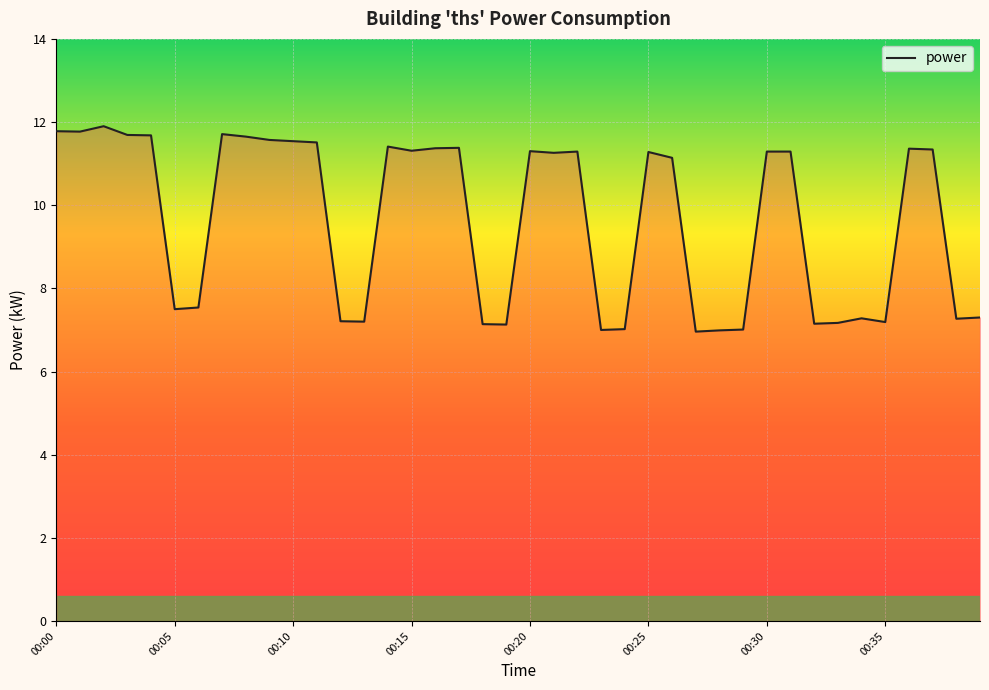

What is the minimum value shown in the chart?

7.0